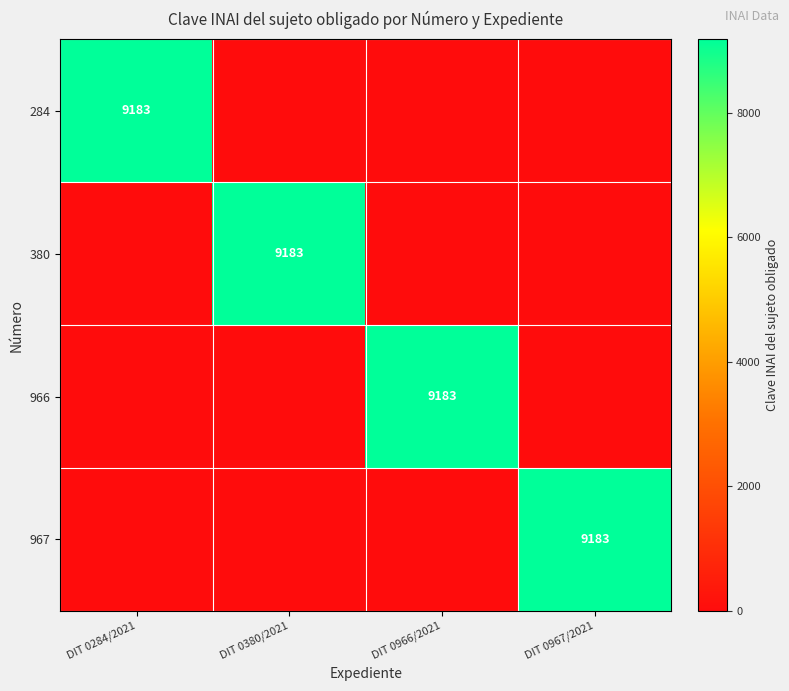

List the labels in order of 380 value, smallest first.

DIT 0284/2021, DIT 0966/2021, DIT 0967/2021, DIT 0380/2021